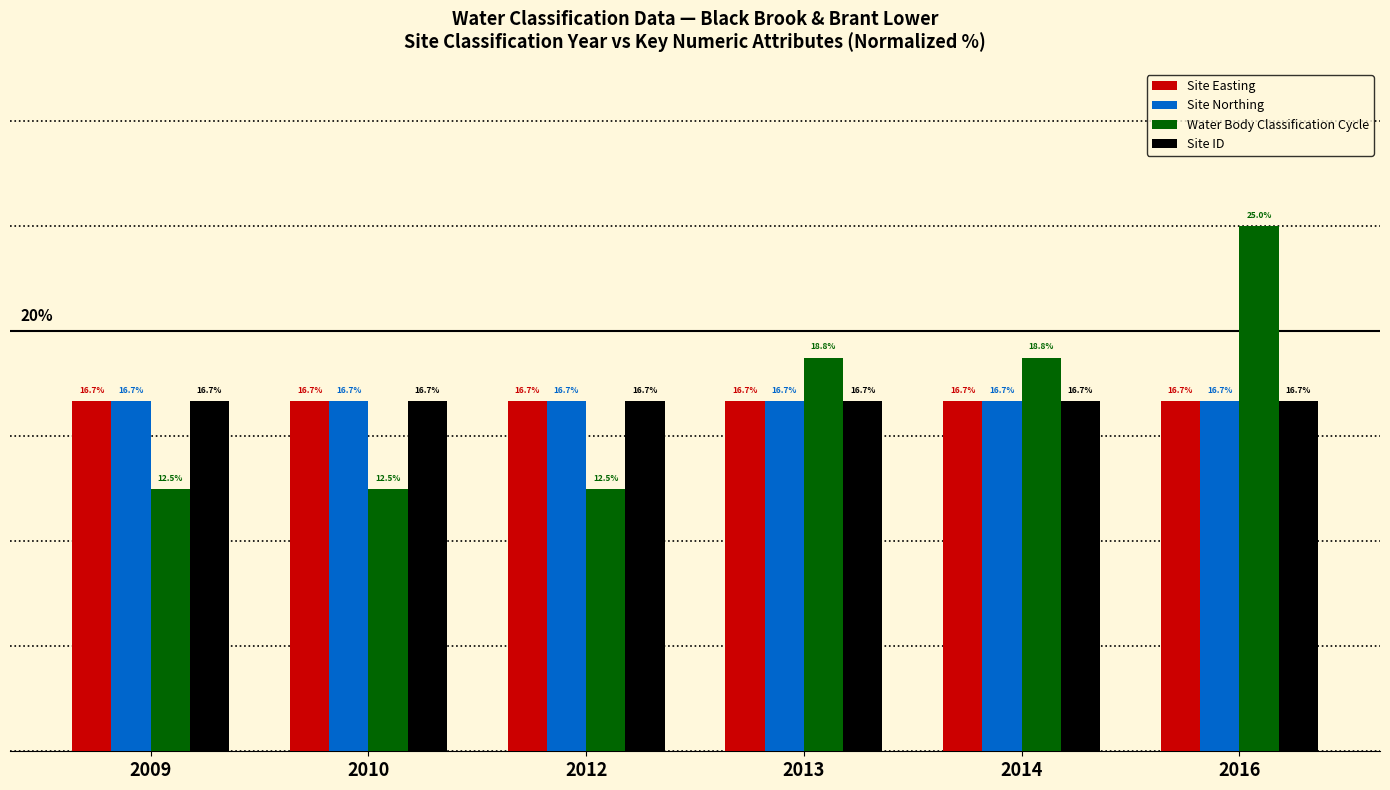

Which series changed the most between 2009 and 2014?

Water Body Classification Cycle